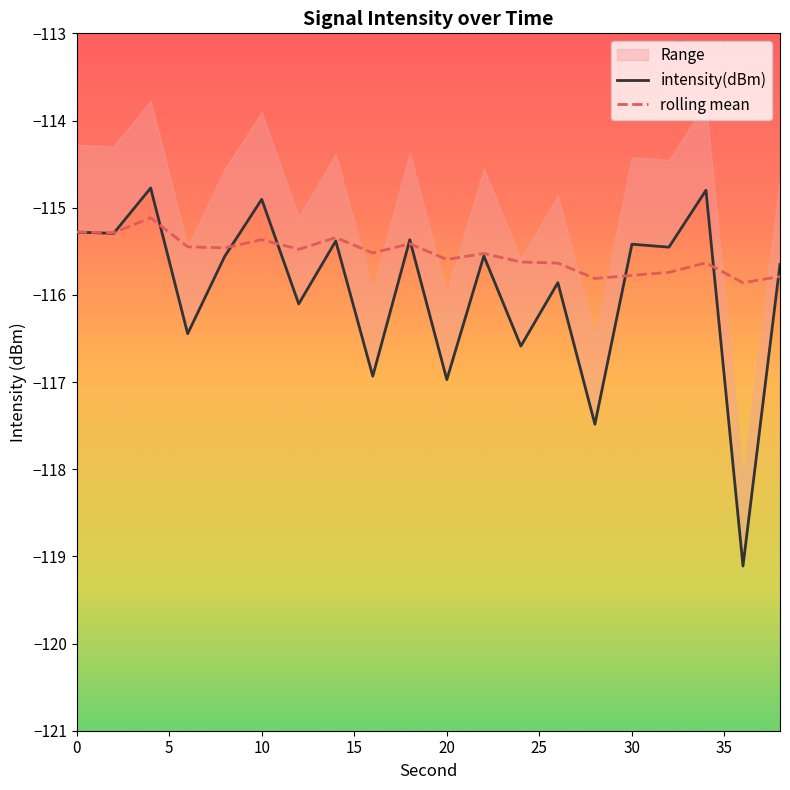

What is the highest value of the rolling mean series?

-115.1